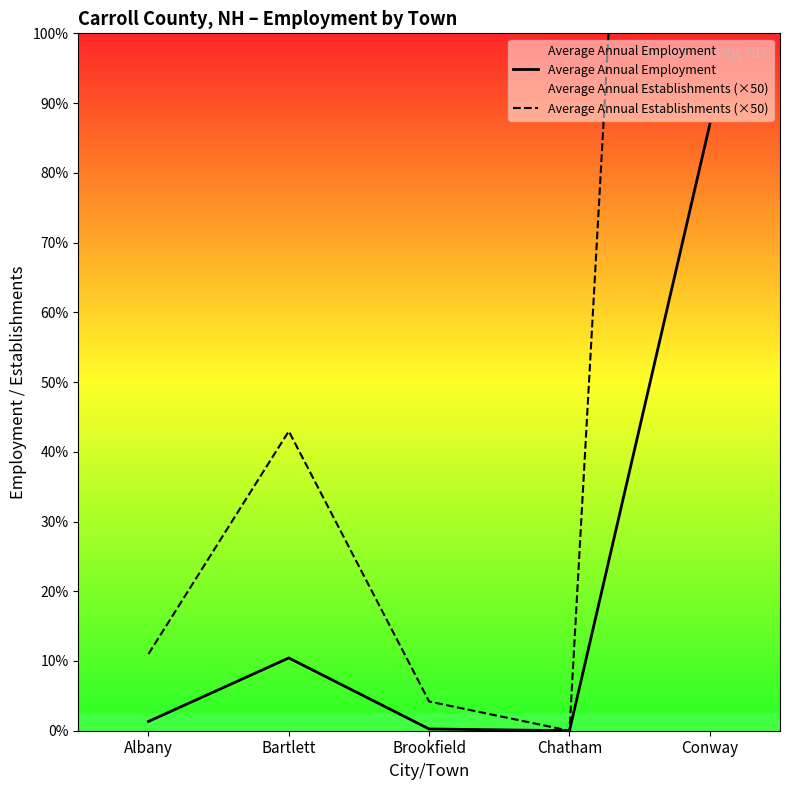

Reading left to right, what are all the values shown in this chart?

Average Annual Employment: 127	996	24	0	8301
Average Annual Establishments (×50): 1050	4100	400	0	34300